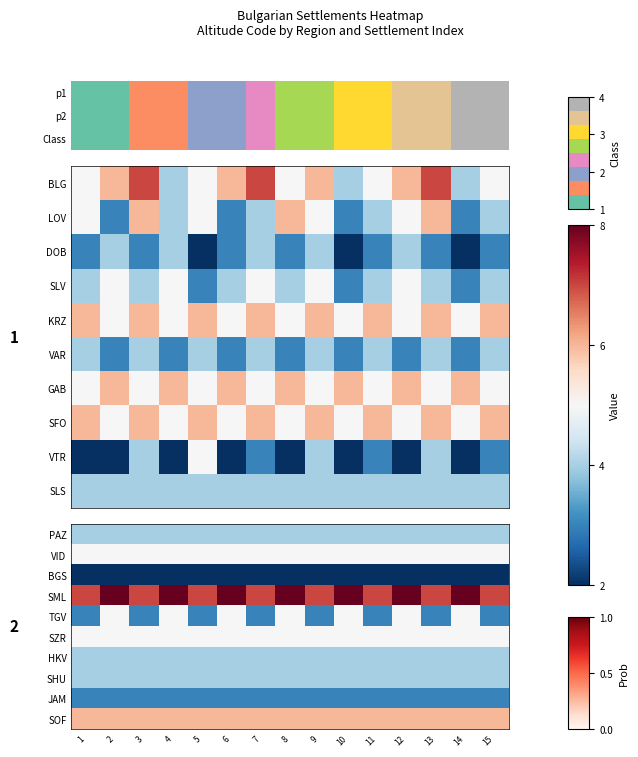

Which has a higher value, 13 or 1?

13